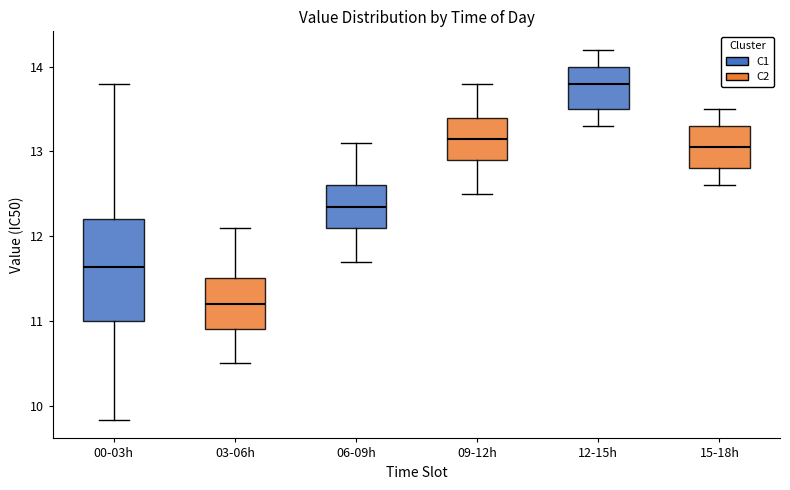

Where does the upper whisker of the box for 09-12h end on the y-axis? The values are not printed on the chart, so give them approximately, as read against the axis.

13.8